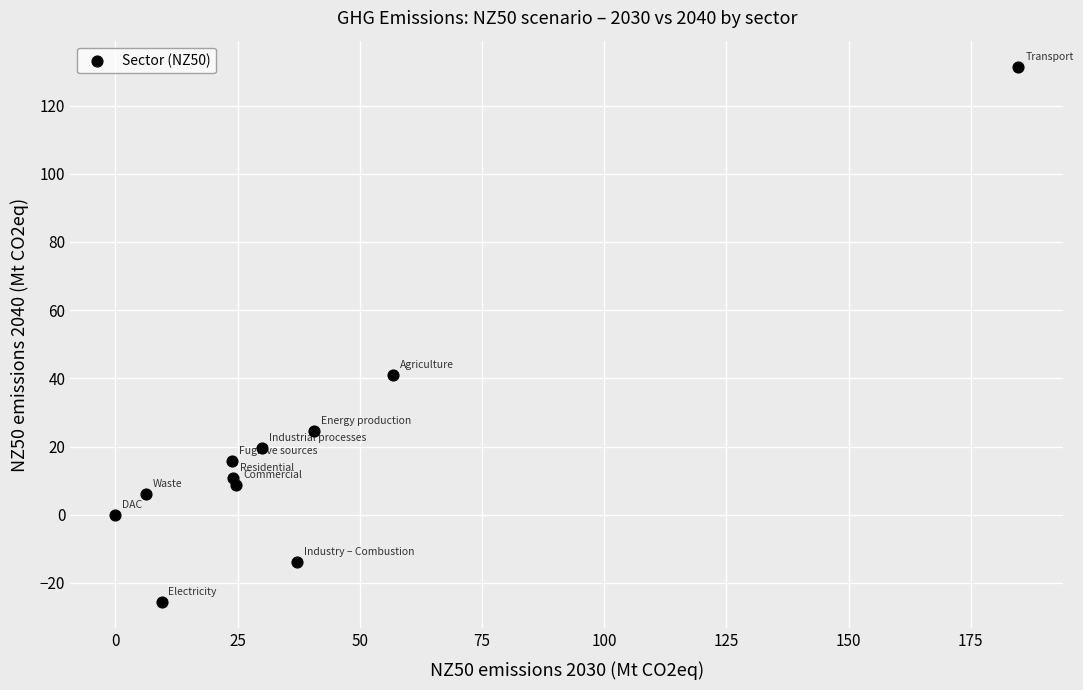

What is the range of Y values (max minus min)?

156.7